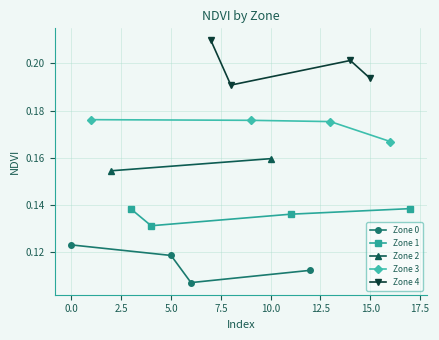

Which series has the widest spread of values?

Zone 4